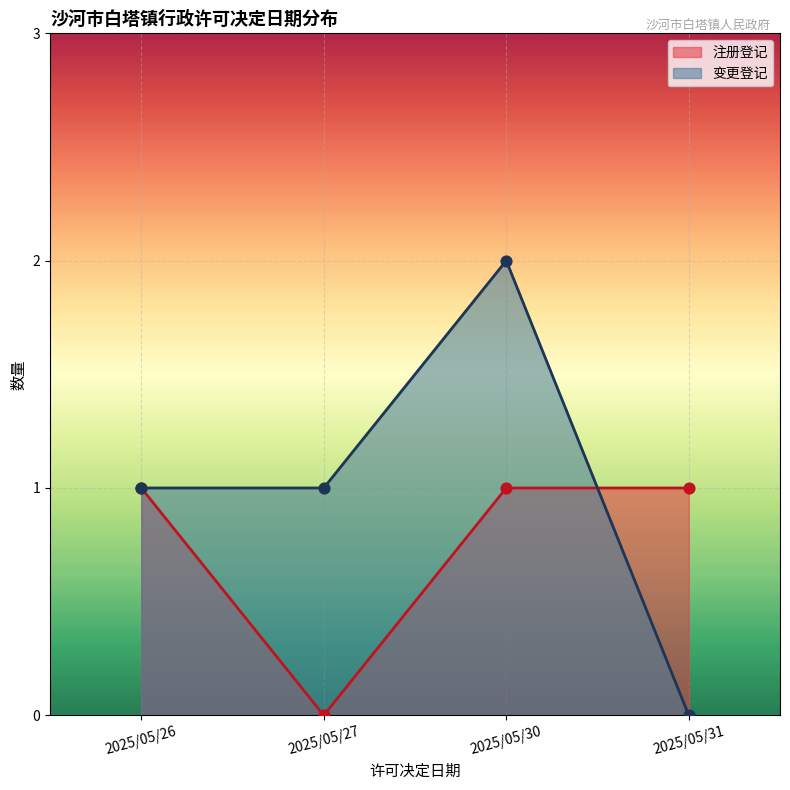

At how many categories does at least one series exceed 0?

4